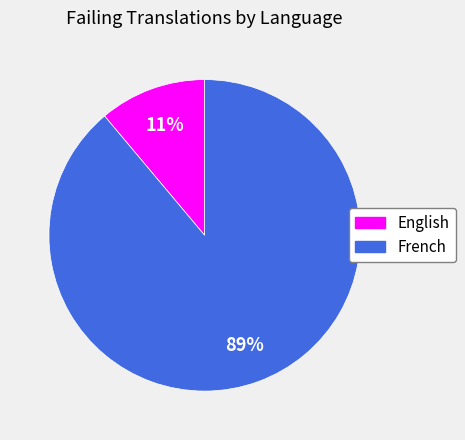

How many slices are in this pie chart?

2